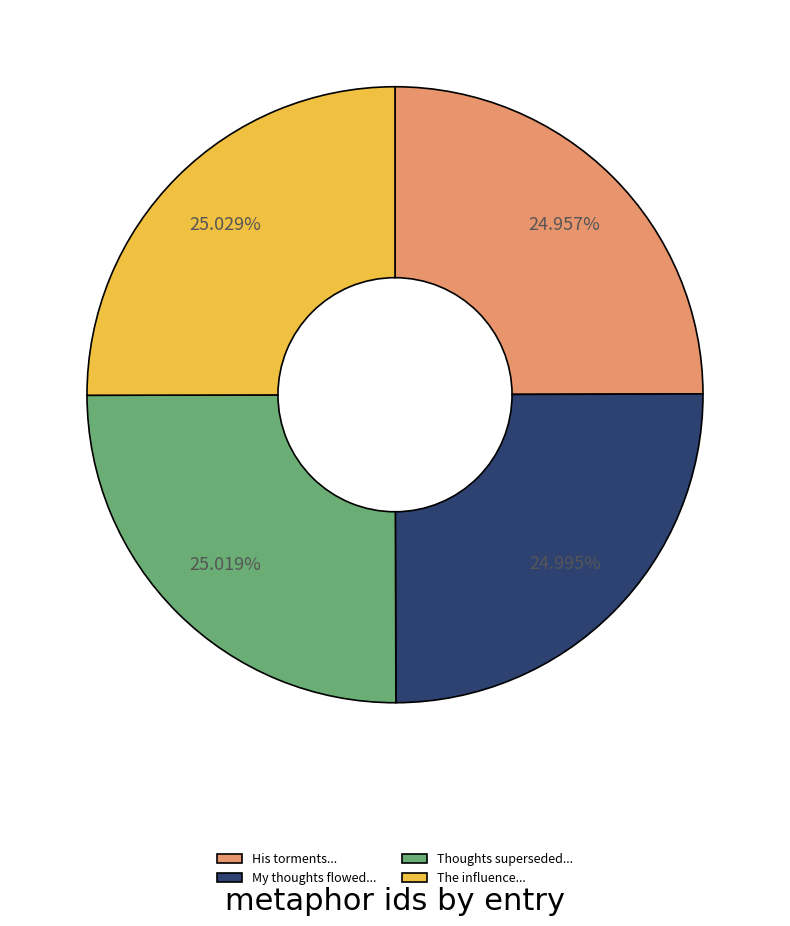

Is His torments... the majority of the pie?

No